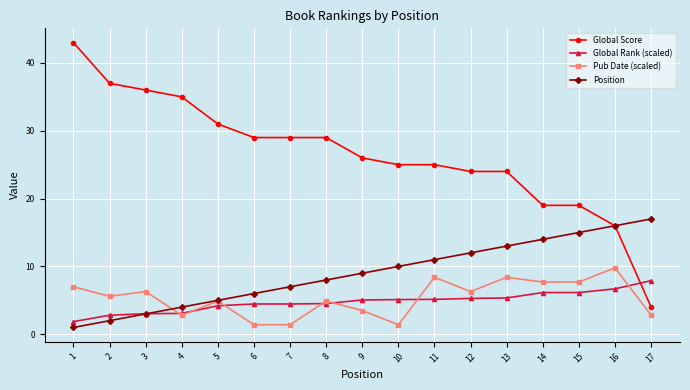

Does the chart have visible grid lines?

Yes